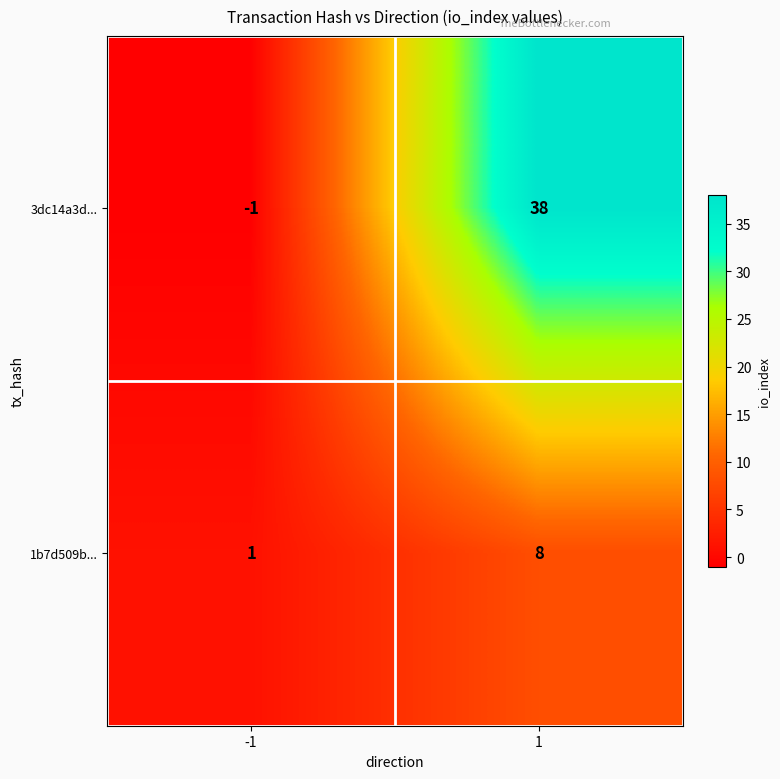

What is the difference between the 3dc14a3d... values at 1 and -1?

39